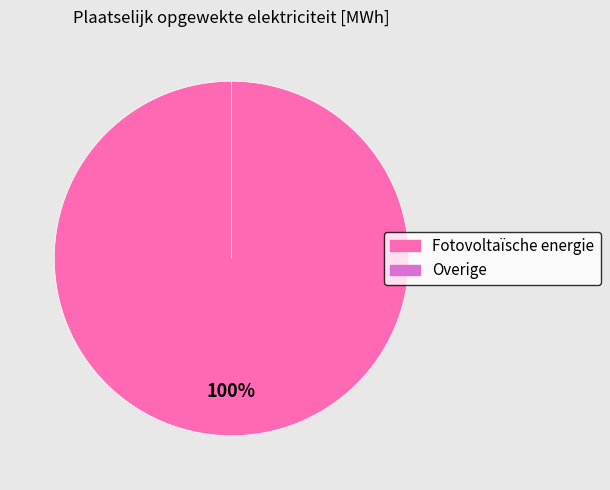

What percentage do Fotovoltaïsche energie and Overige together represent?

100.0%